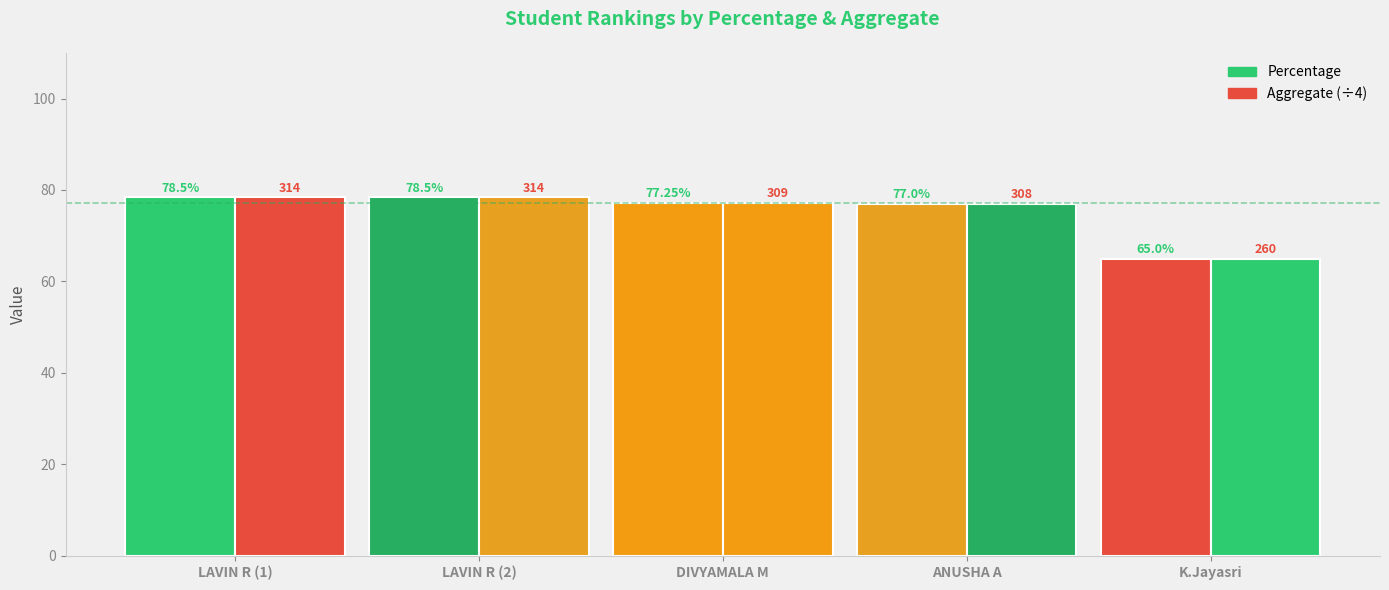

The Percentage series shows 25.4 at LAVIN R (2). True or false?

False